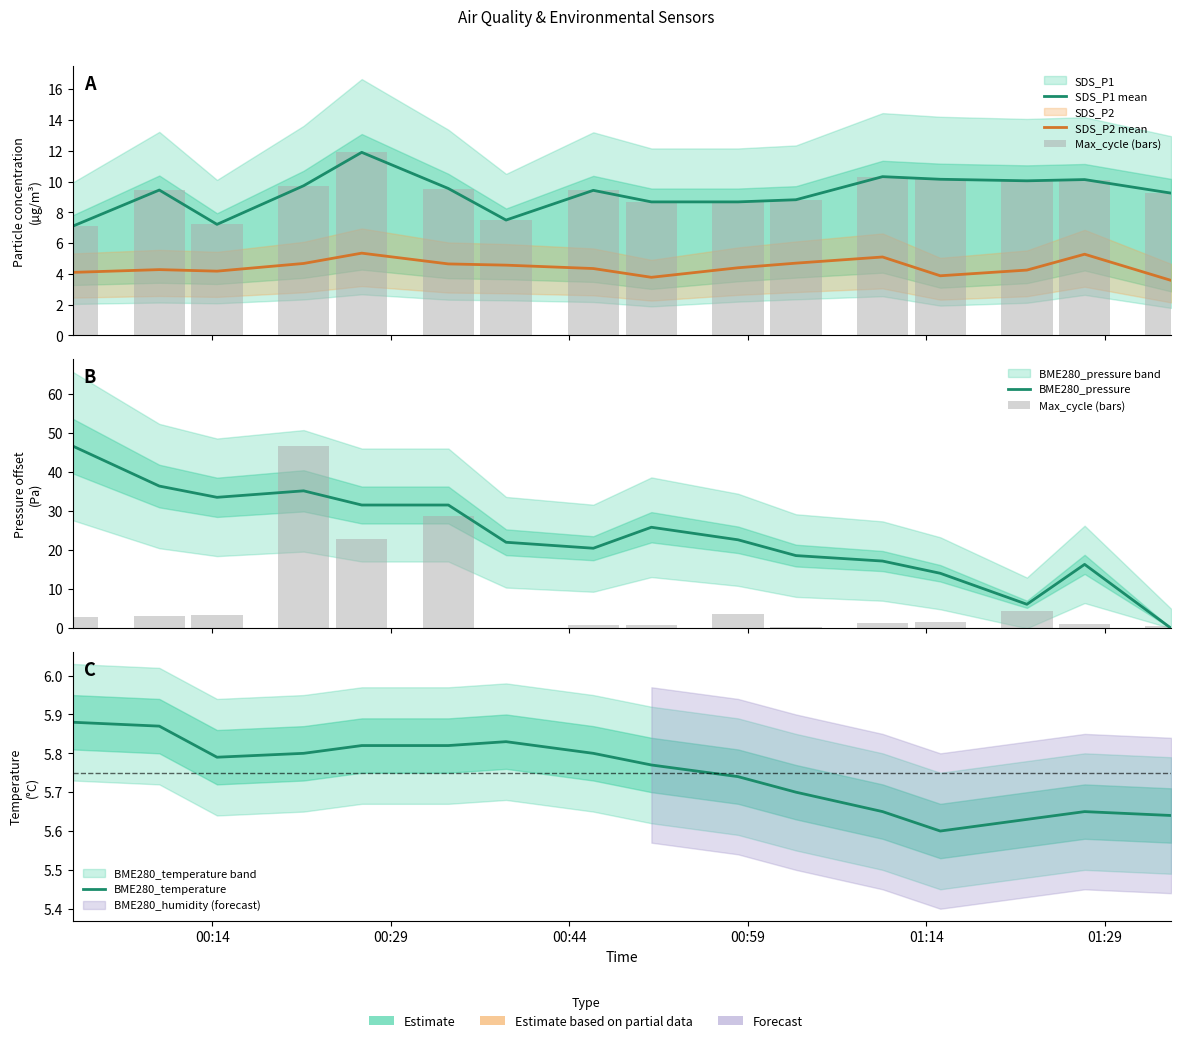

How many categories are shown in the chart?

16